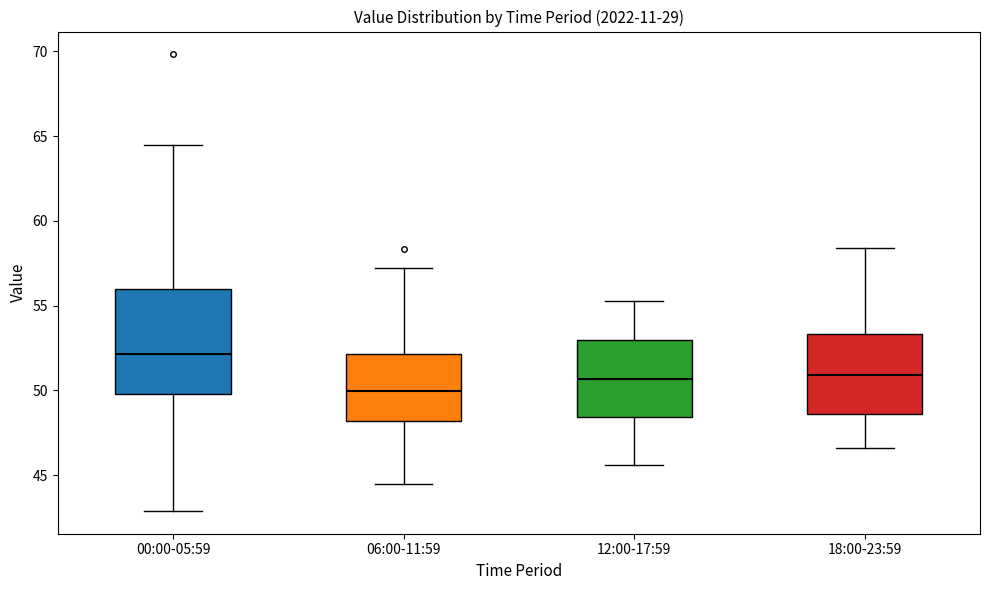

Where does the median line of the box for 12:00-17:59 sit on the y-axis? The values are not printed on the chart, so give them approximately, as read against the axis.

50.5